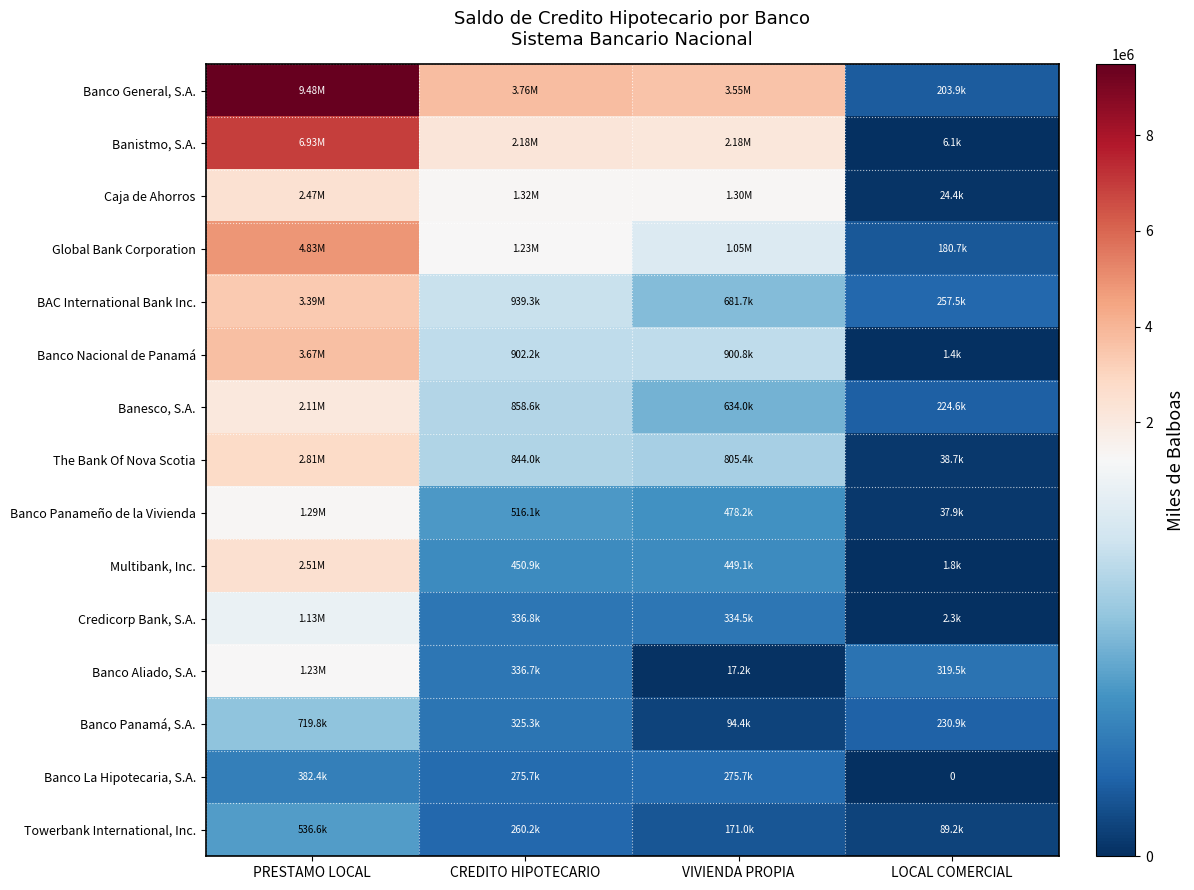

How many values in Banco La Hipotecaria, S.A. are above zero?

3